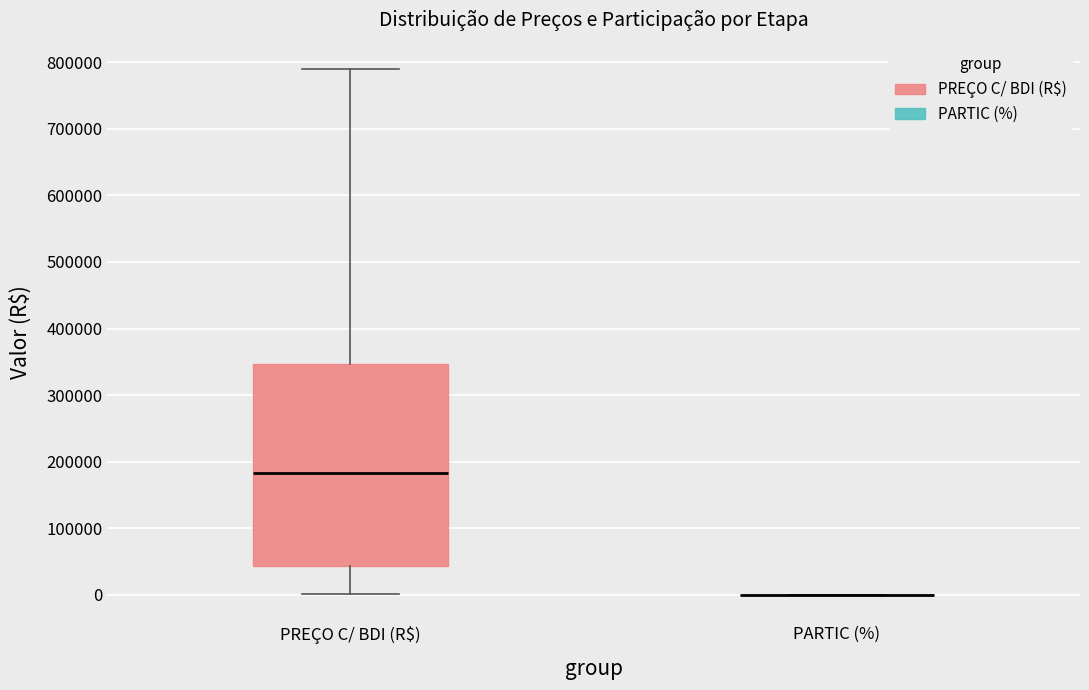

Where does the lower whisker of the box for PREÇO C/ BDI (R$) end on the y-axis? The values are not printed on the chart, so give them approximately, as read against the axis.

0